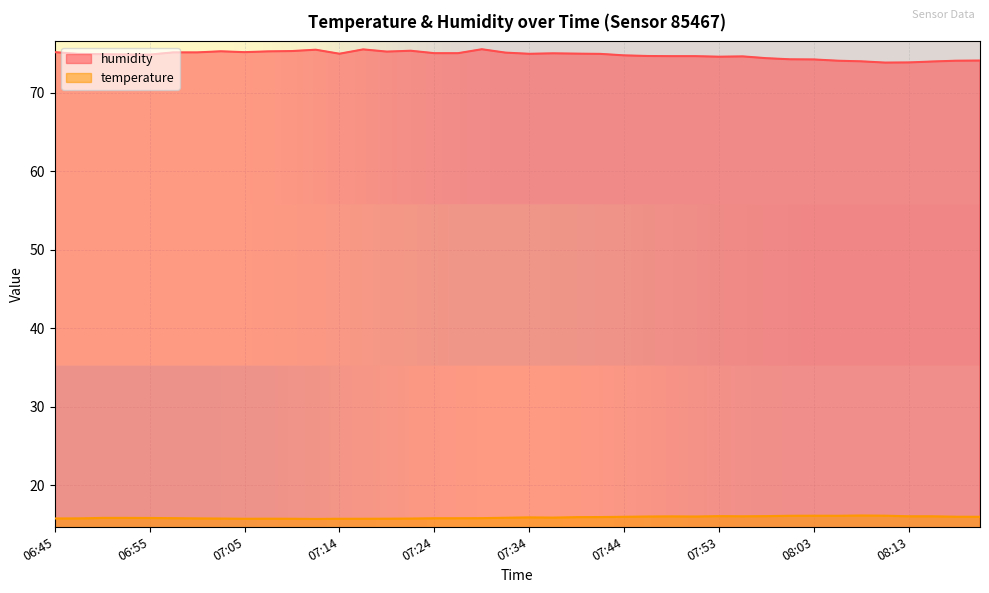

What is the value of the humidity point at the 1st from the left?

75.2